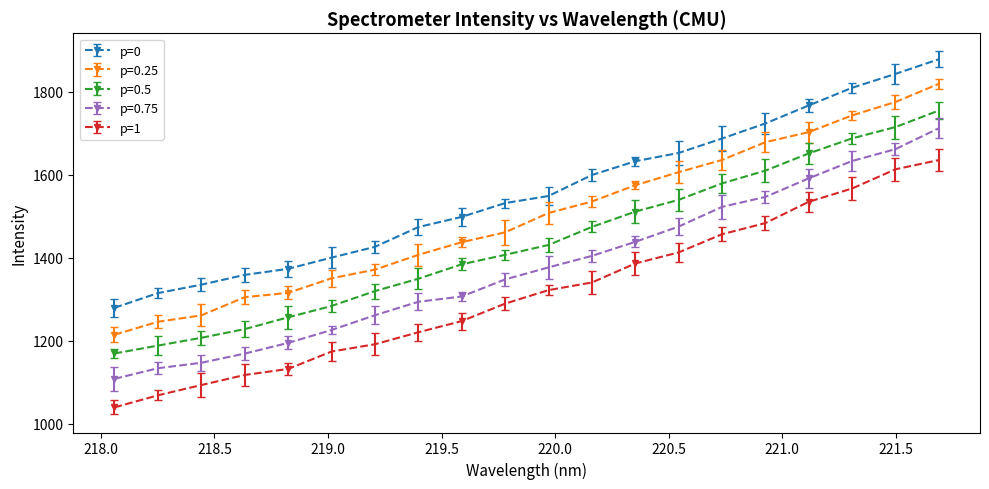

What is the highest value of the p=0.5 series?

1754.8